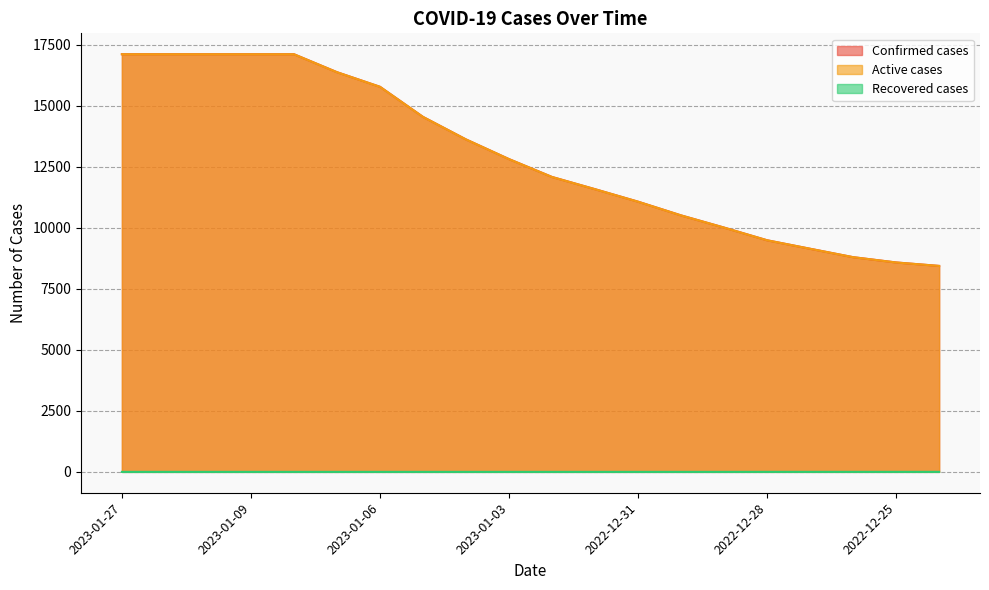

Where does the Active cases series first go above 12820?

2023-01-27